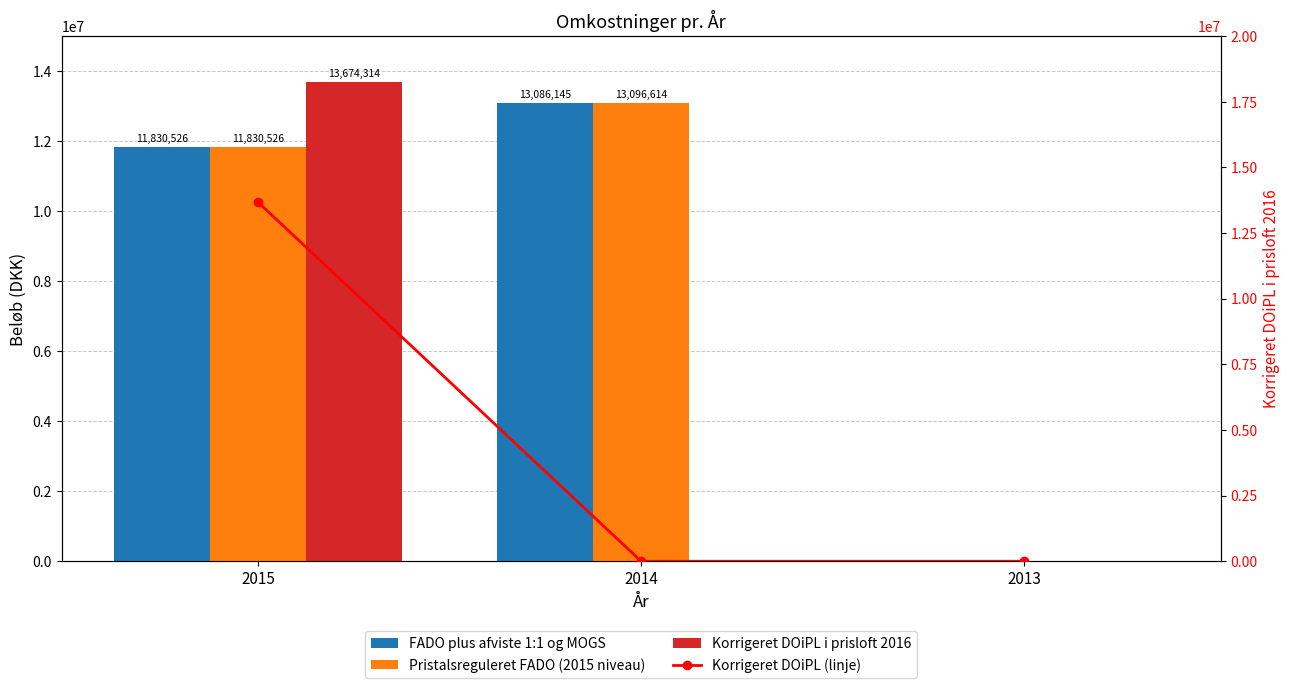

Does the chart contain stacked bars?

No